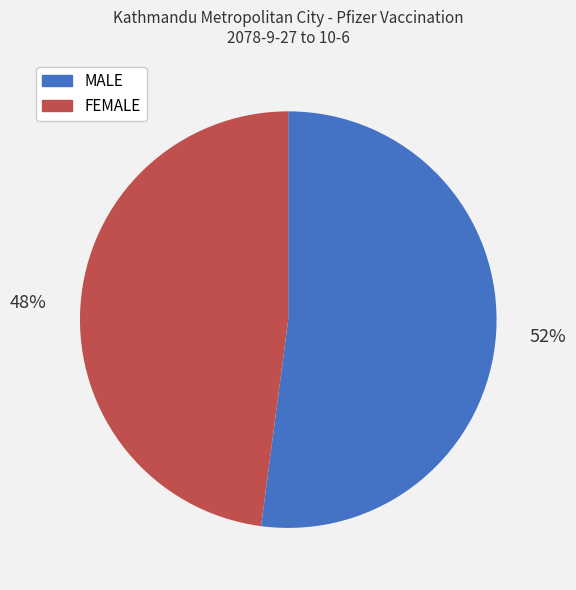

Approximately how many times larger is the value at MALE compared to FEMALE?

1.1